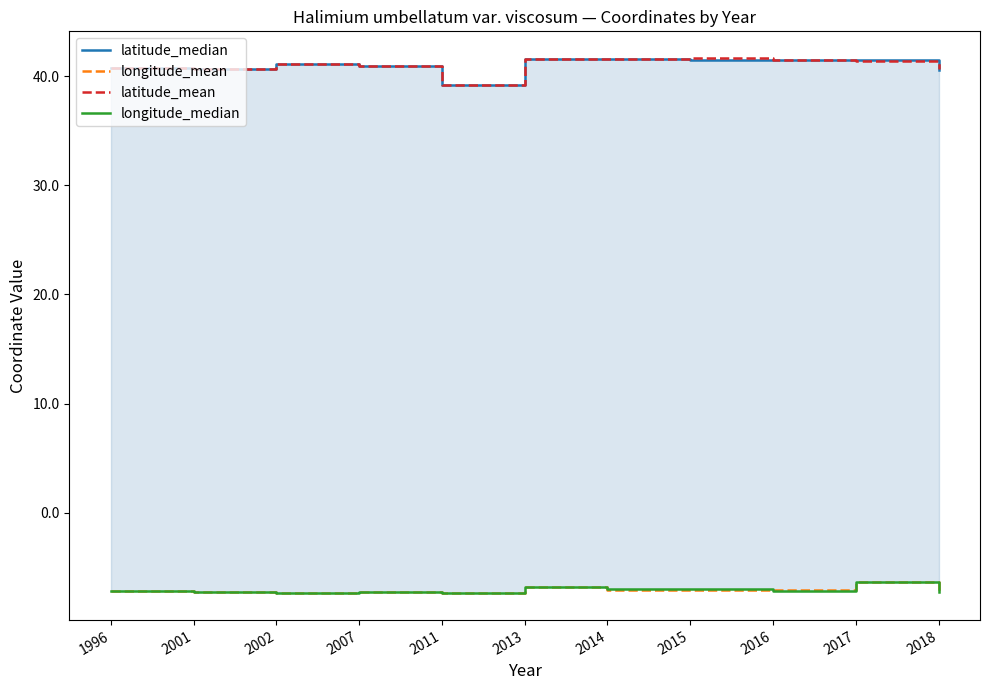

What is the difference between the longitude_median values at 1996 and 2014?

0.1